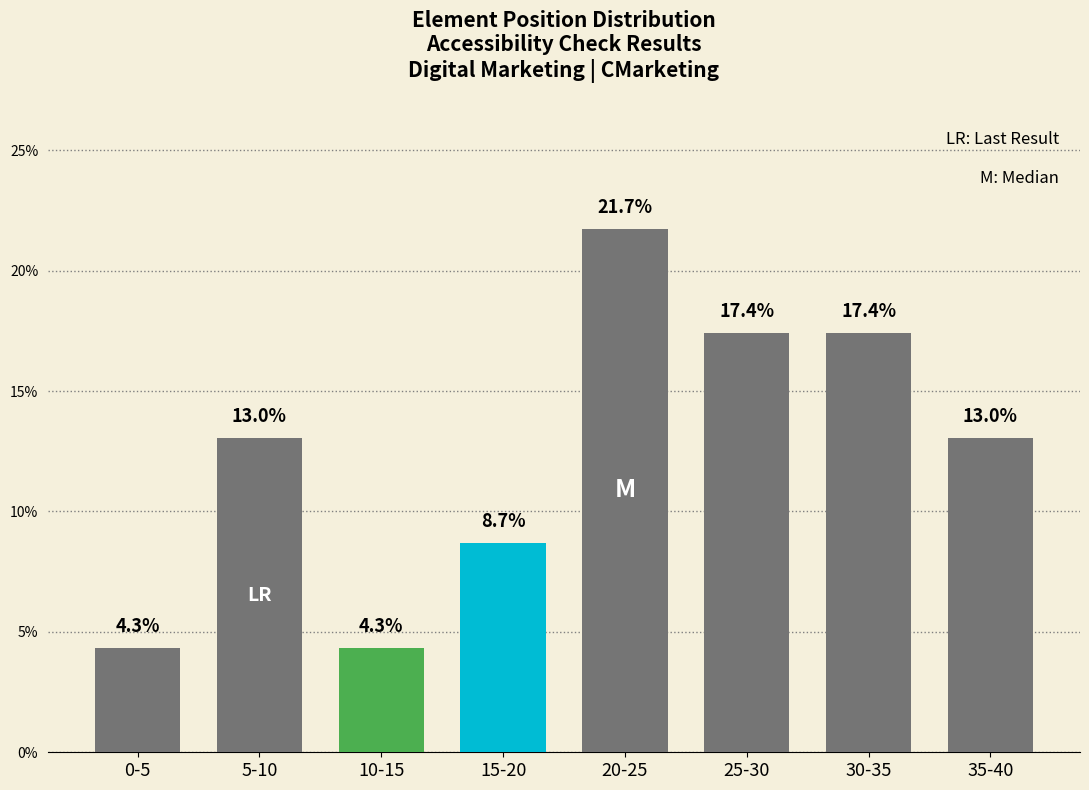

Reading left to right, extract all data points from this chart.

0-5=4.3	5-10=13.0	10-15=4.3	15-20=8.7	20-25=21.7	25-30=17.4	30-35=17.4	35-40=13.0